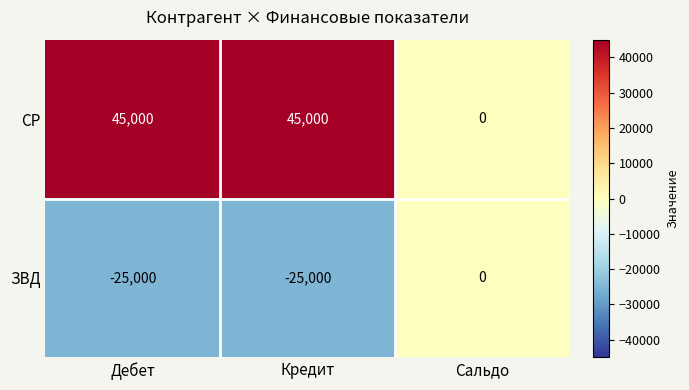

The СР series shows 14851 at Кредит. True or false?

False